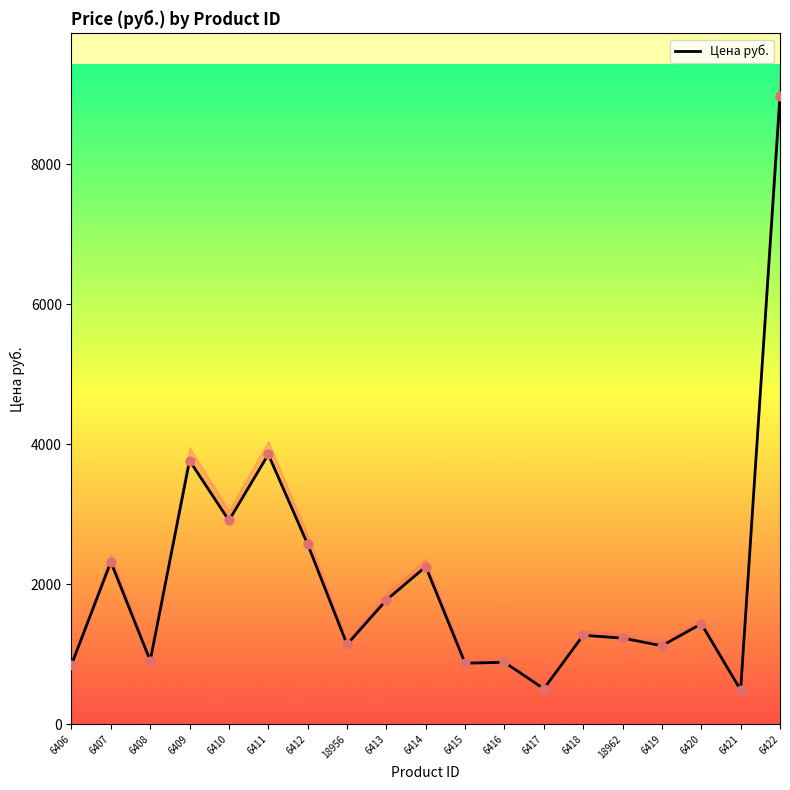

What is the change in value from 6408 to 6409?

+2858